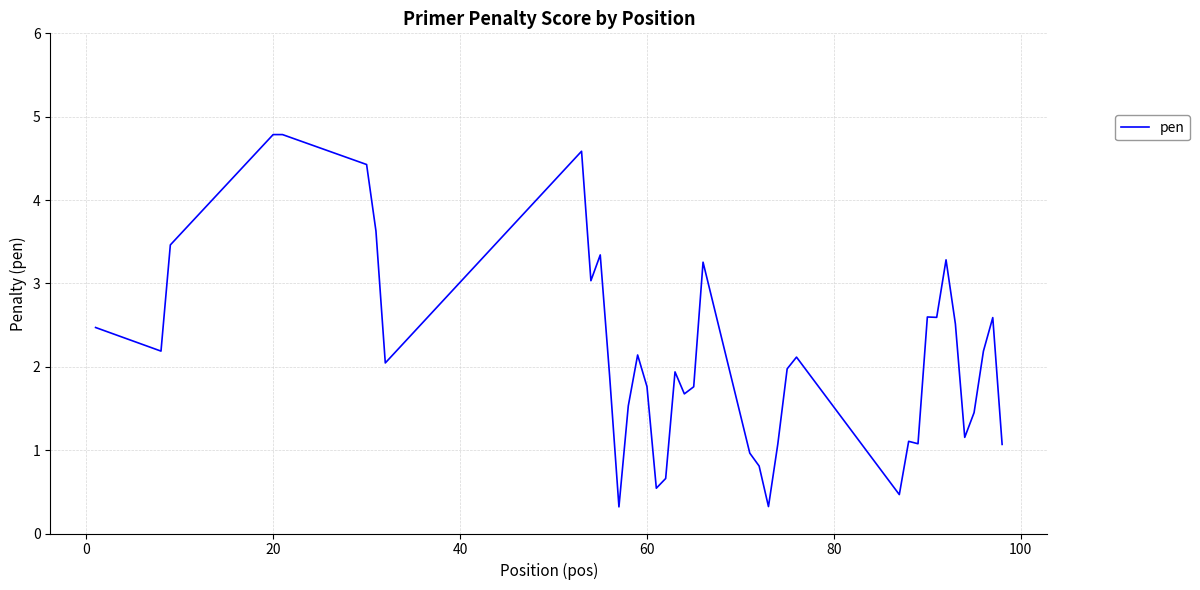

What is the difference between the maximum and minimum values?

4.5